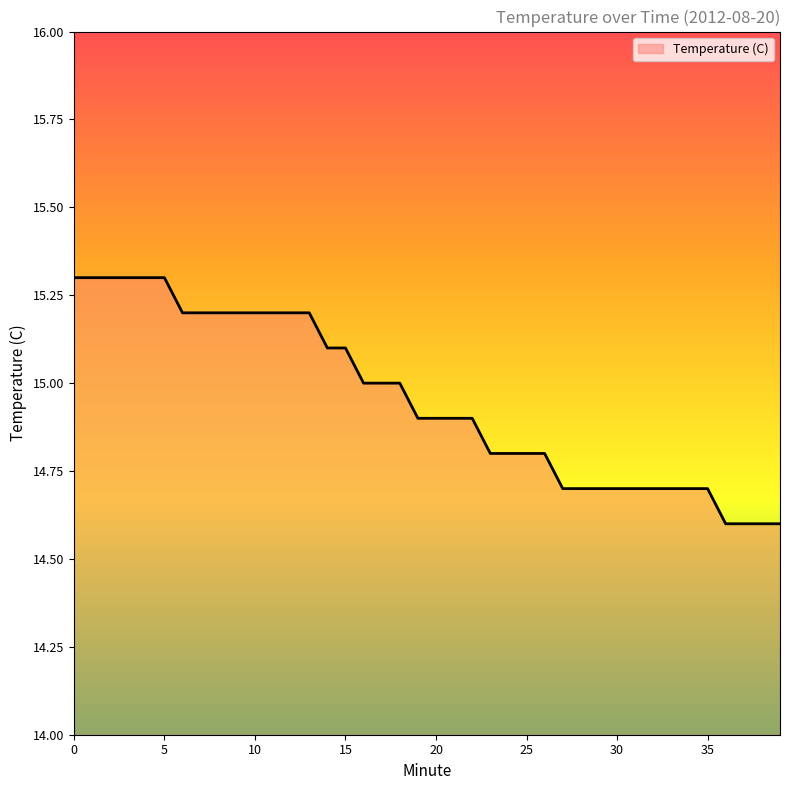

What is the difference between the maximum and minimum values?

0.7